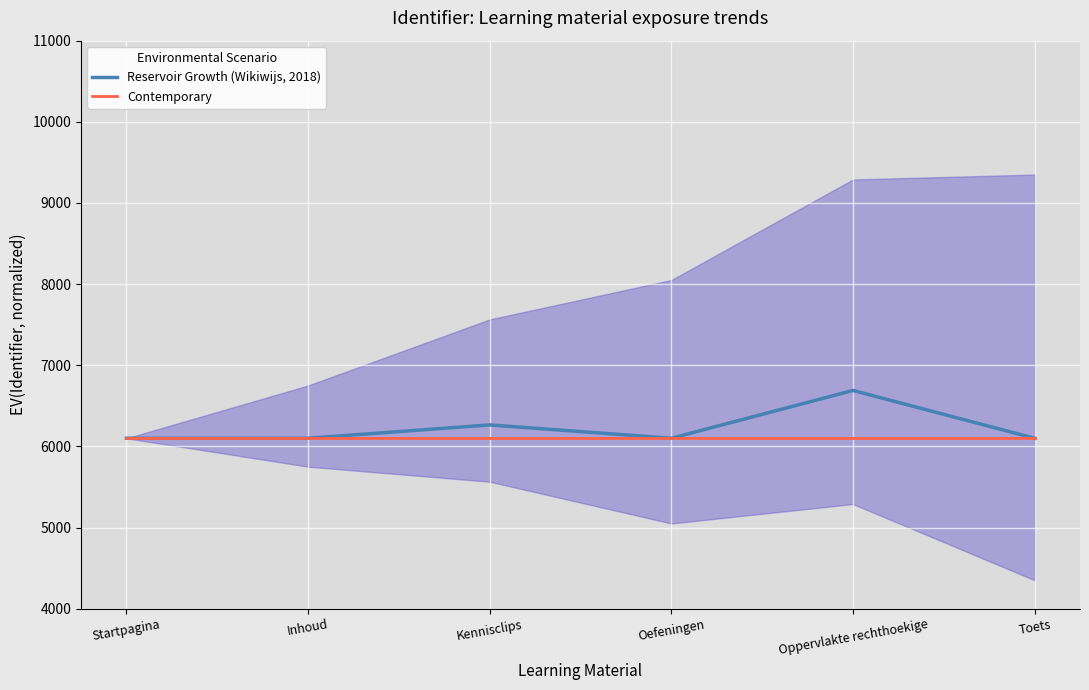

At which label does Reservoir Growth (Wikiwijs, 2018) reach its minimum?

Startpagina